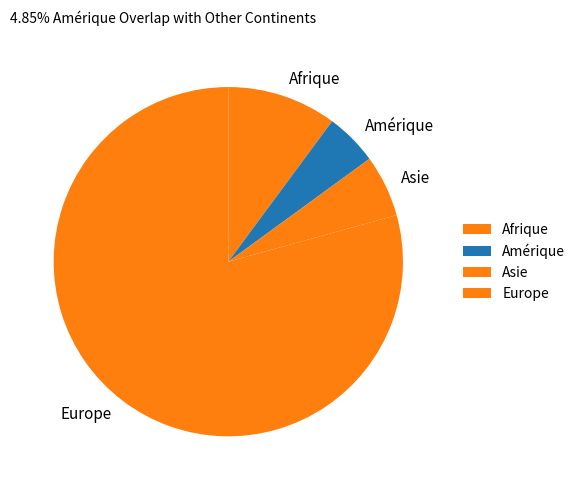

Is it true that Europe is 72% of the pie?

False